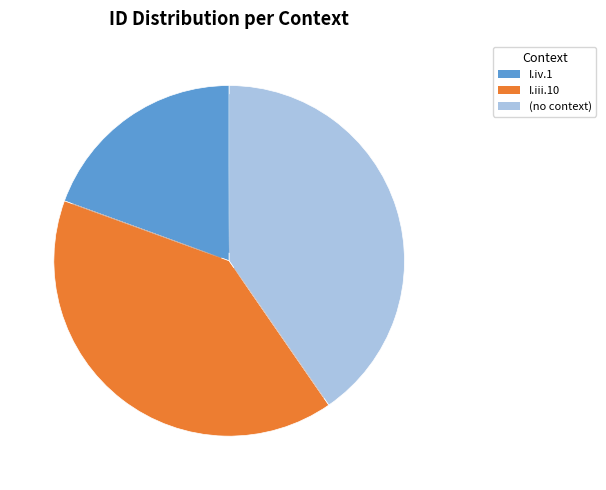

The I.iii.10 slice represents 33% of the pie. True or false?

False